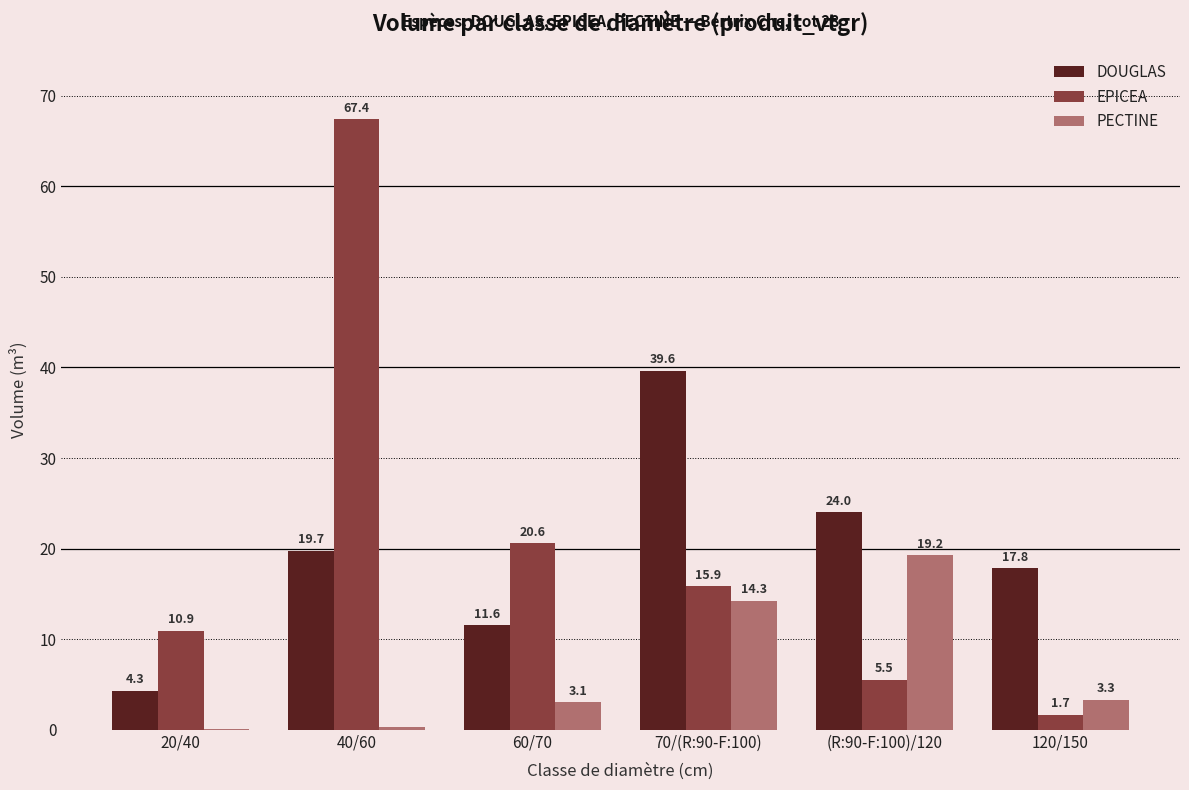

What is the sum of all DOUGLAS values?

117.0